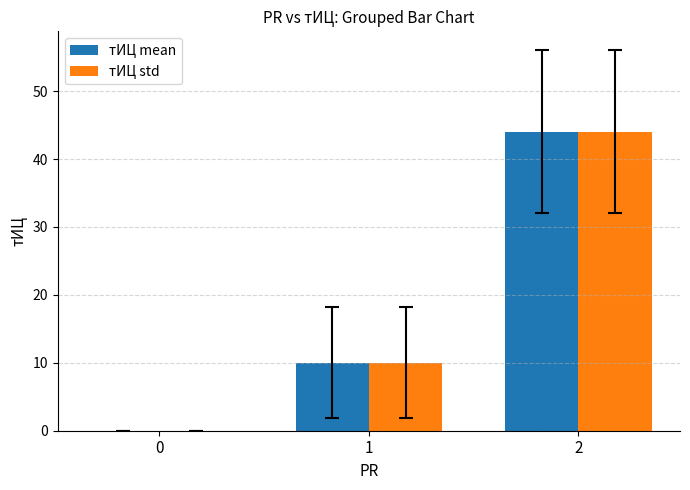

What is the sum of the тИЦ mean values at 1 and 0?

10